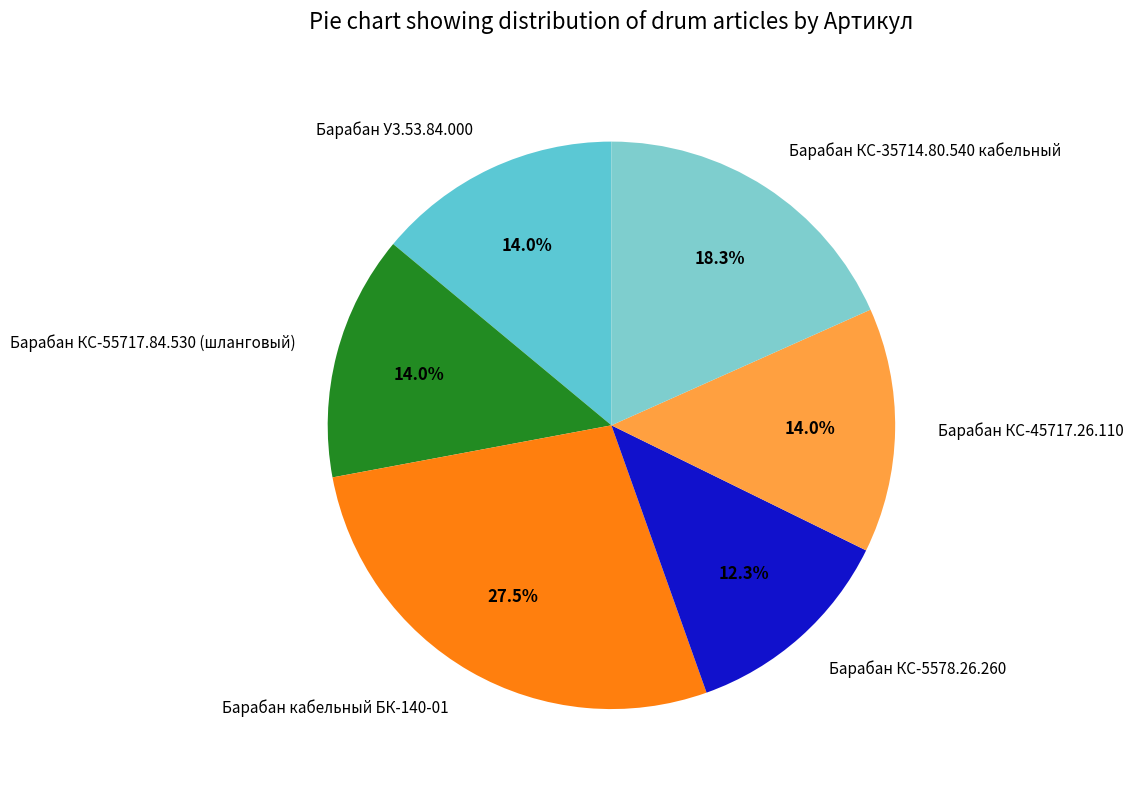

What percentage do Барабан КС-45717.26.110 and Барабан КС-35714.80.540 кабельный together represent?

32.3%